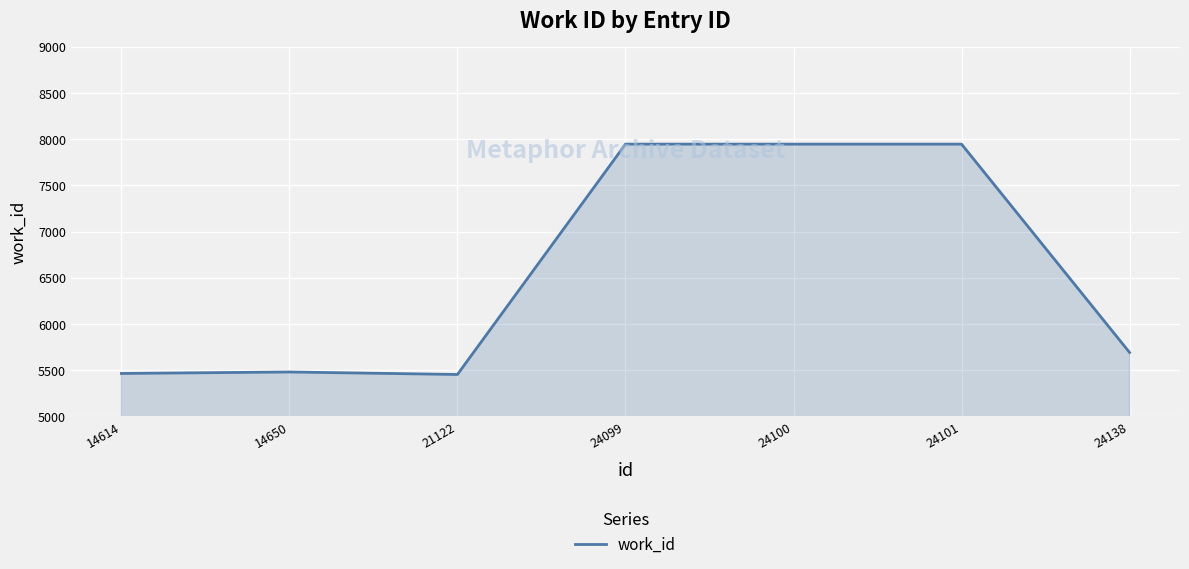

What is the smallest value displayed?

5452